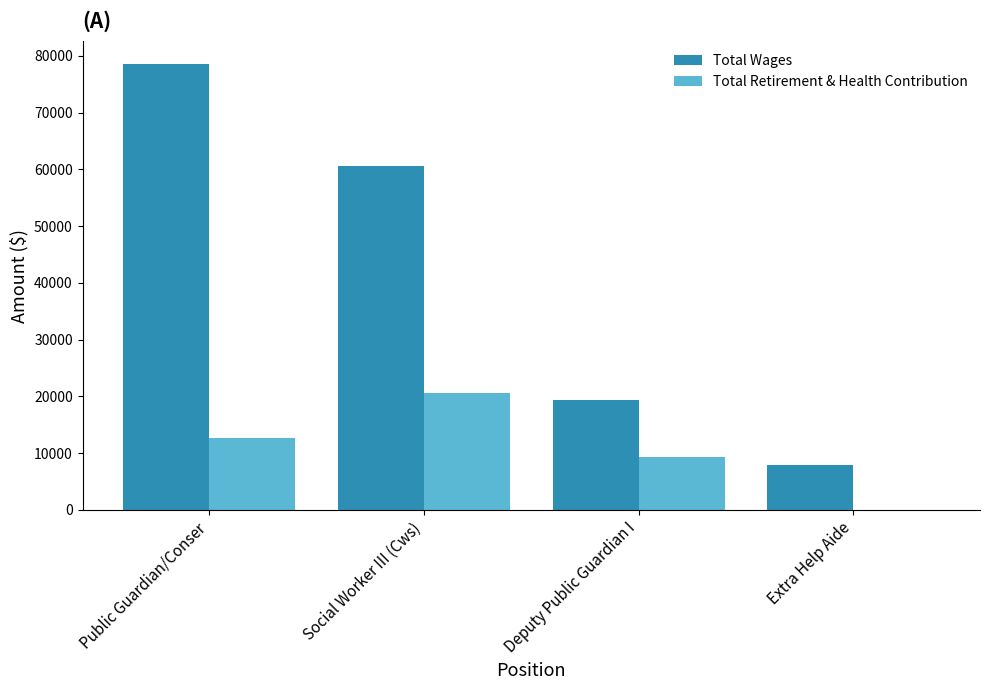

Count the Total Wages values in the range 19379 to 78634.

3